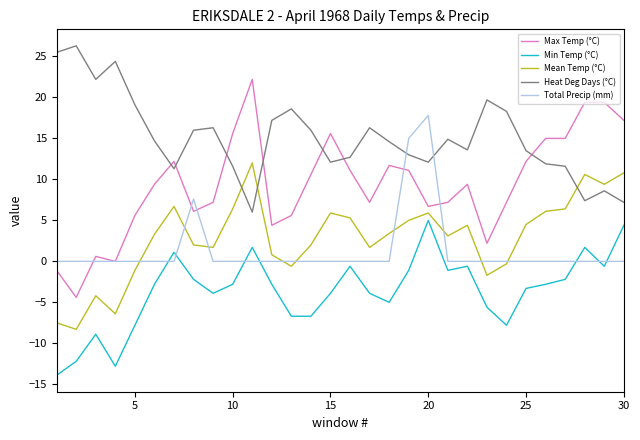

True or false: Heat Deg Days (°C) and Total Precip (mm) intersect in this chart.

True